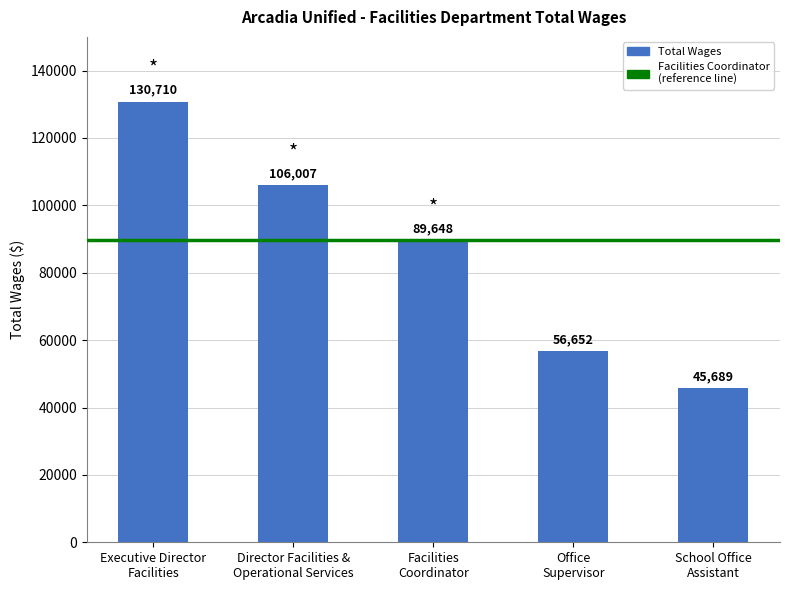

Read the value at Facilities
Coordinator, to the nearest 50.

89650